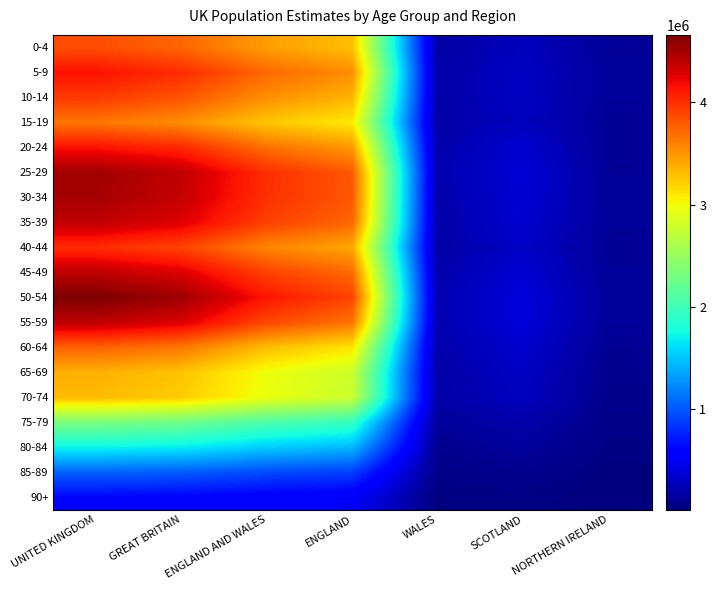

Reading left to right, transcribe all the data shown in this chart.

0-4: UNITED KINGDOM=3857263	GREAT BRITAIN=3736894	ENGLAND AND WALES=3465179	ENGLAND=3299637	WALES=165542	SCOTLAND=271715	NORTHERN IRELAND=120369
5-9: UNITED KINGDOM=4149852	GREAT BRITAIN=4021306	ENGLAND AND WALES=3721990	ENGLAND=3538206	WALES=183784	SCOTLAND=299316	NORTHERN IRELAND=128546
10-14: UNITED KINGDOM=3953866	GREAT BRITAIN=3829739	ENGLAND AND WALES=3535065	ENGLAND=3354246	WALES=180819	SCOTLAND=294674	NORTHERN IRELAND=124127
15-19: UNITED KINGDOM=3656968	GREAT BRITAIN=3544571	ENGLAND AND WALES=3262613	ENGLAND=3090232	WALES=172381	SCOTLAND=281958	NORTHERN IRELAND=112397
20-24: UNITED KINGDOM=4153080	GREAT BRITAIN=4037721	ENGLAND AND WALES=3690265	ENGLAND=3487863	WALES=202402	SCOTLAND=347456	NORTHERN IRELAND=115359
25-29: UNITED KINGDOM=4514249	GREAT BRITAIN=4391924	ENGLAND AND WALES=4009669	ENGLAND=3801409	WALES=208260	SCOTLAND=382255	NORTHERN IRELAND=122325
30-34: UNITED KINGDOM=4497132	GREAT BRITAIN=4370371	ENGLAND AND WALES=4000908	ENGLAND=3807954	WALES=192954	SCOTLAND=369463	NORTHERN IRELAND=126761
35-39: UNITED KINGDOM=4395667	GREAT BRITAIN=4271084	ENGLAND AND WALES=3918562	ENGLAND=3733642	WALES=184920	SCOTLAND=352522	NORTHERN IRELAND=124583
40-44: UNITED KINGDOM=4019539	GREAT BRITAIN=3903285	ENGLAND AND WALES=3583853	ENGLAND=3414297	WALES=169556	SCOTLAND=319432	NORTHERN IRELAND=116254
45-49: UNITED KINGDOM=4402122	GREAT BRITAIN=4276342	ENGLAND AND WALES=3914884	ENGLAND=3715812	WALES=199072	SCOTLAND=361458	NORTHERN IRELAND=125780
50-54: UNITED KINGDOM=4661015	GREAT BRITAIN=4529031	ENGLAND AND WALES=4127941	ENGLAND=3907461	WALES=220480	SCOTLAND=401090	NORTHERN IRELAND=131984
55-59: UNITED KINGDOM=4405908	GREAT BRITAIN=4281254	ENGLAND AND WALES=3888131	ENGLAND=3670651	WALES=217480	SCOTLAND=393123	NORTHERN IRELAND=124654
60-64: UNITED KINGDOM=3755185	GREAT BRITAIN=3649381	ENGLAND AND WALES=3304688	ENGLAND=3111835	WALES=192853	SCOTLAND=344693	NORTHERN IRELAND=105804
65-69: UNITED KINGDOM=3368199	GREAT BRITAIN=3278326	ENGLAND AND WALES=2978882	ENGLAND=2796740	WALES=182142	SCOTLAND=299444	NORTHERN IRELAND=89873
70-74: UNITED KINGDOM=3318867	GREAT BRITAIN=3237468	ENGLAND AND WALES=2958612	ENGLAND=2779326	WALES=179286	SCOTLAND=278856	NORTHERN IRELAND=81399
75-79: UNITED KINGDOM=2325296	GREAT BRITAIN=2263422	ENGLAND AND WALES=2067471	ENGLAND=1940686	WALES=126785	SCOTLAND=195951	NORTHERN IRELAND=61874
80-84: UNITED KINGDOM=1715328	GREAT BRITAIN=1672489	ENGLAND AND WALES=1529682	ENGLAND=1439913	WALES=89769	SCOTLAND=142807	NORTHERN IRELAND=42839
85-89: UNITED KINGDOM=1042090	GREAT BRITAIN=1017085	ENGLAND AND WALES=933656	ENGLAND=879778	WALES=53878	SCOTLAND=83429	NORTHERN IRELAND=25005
90+: UNITED KINGDOM=605181	GREAT BRITAIN=591447	ENGLAND AND WALES=547789	ENGLAND=517273	WALES=30516	SCOTLAND=43658	NORTHERN IRELAND=13734